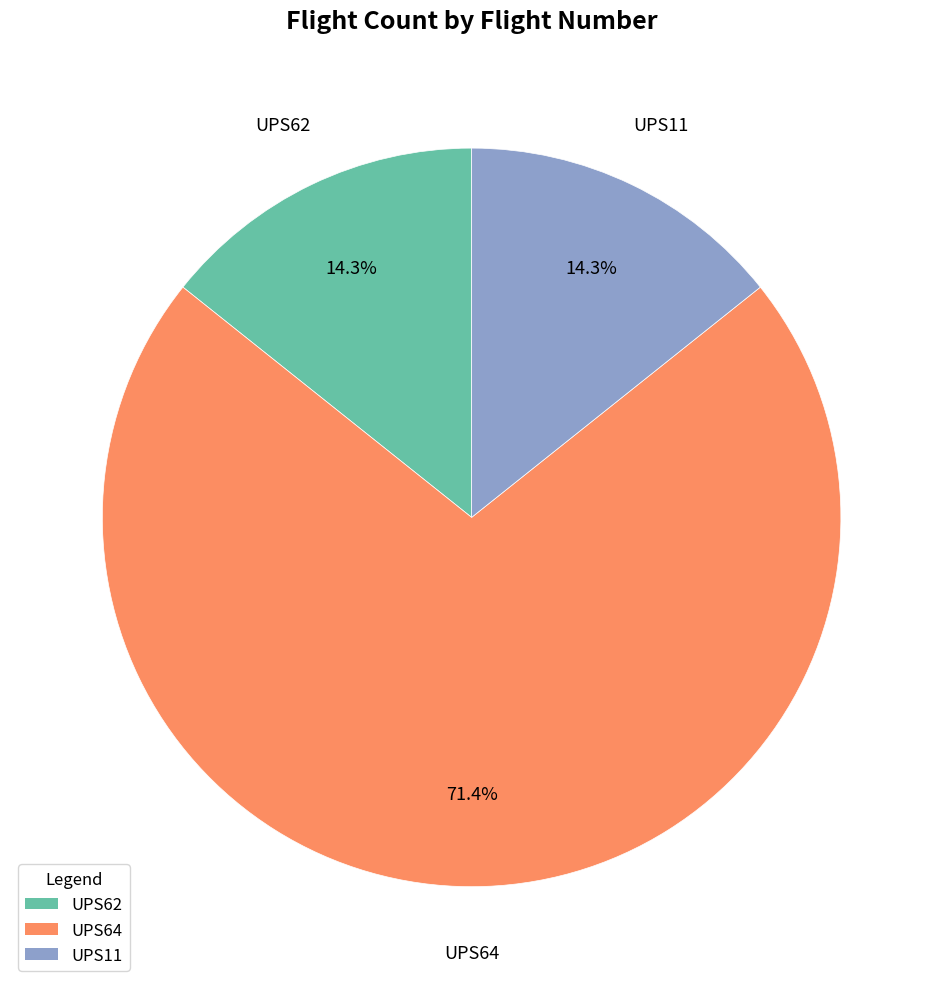

Which slice is the largest?

UPS64